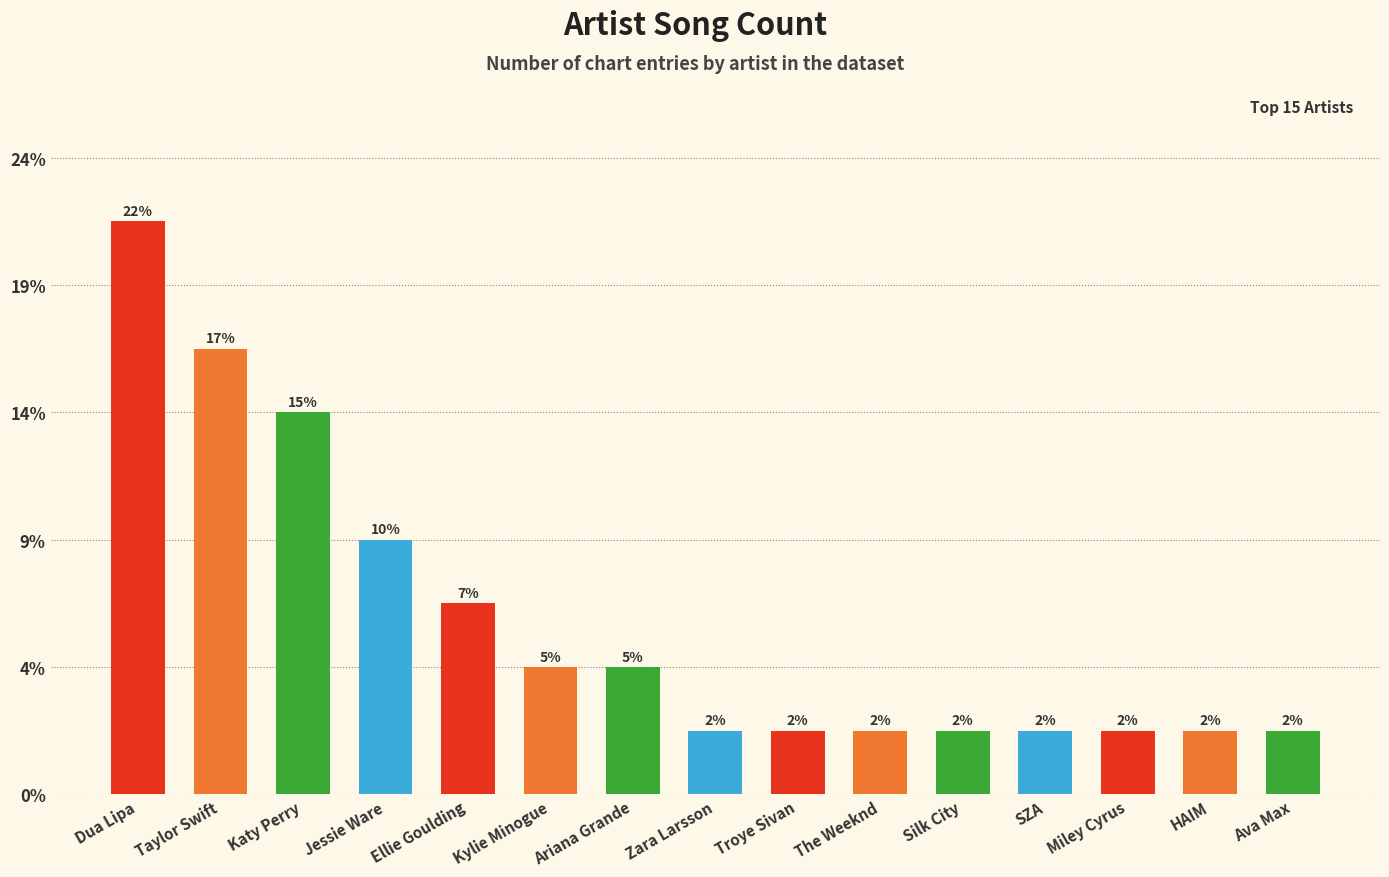

What is the label of the 14th bar from the right?

Taylor Swift